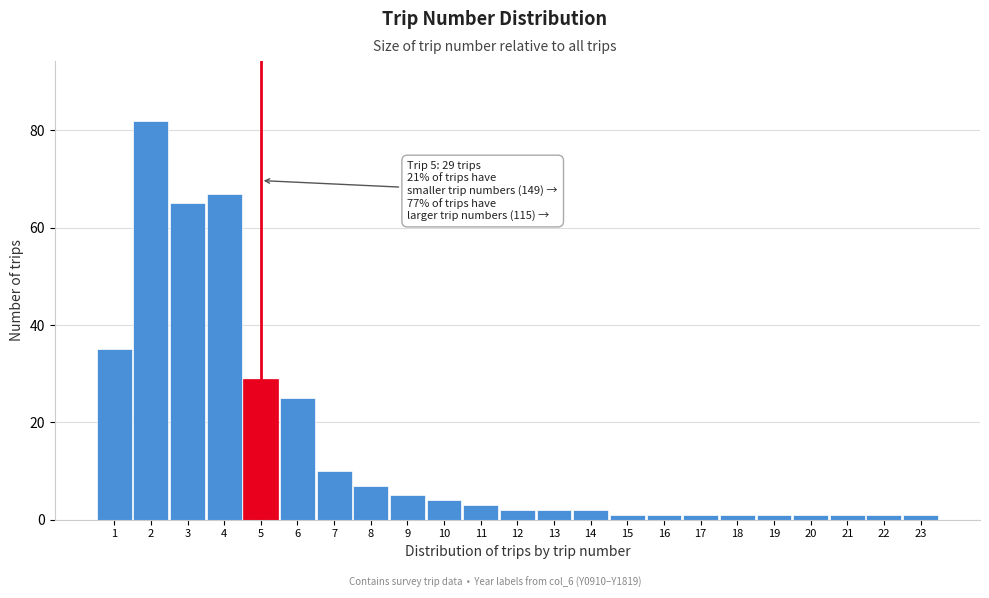

Reading right to left, list all the values displayed in this chart.

1	1	1	1	1	1	1	1	1	2	2	2	3	4	5	7	10	25	29	67	65	82	35